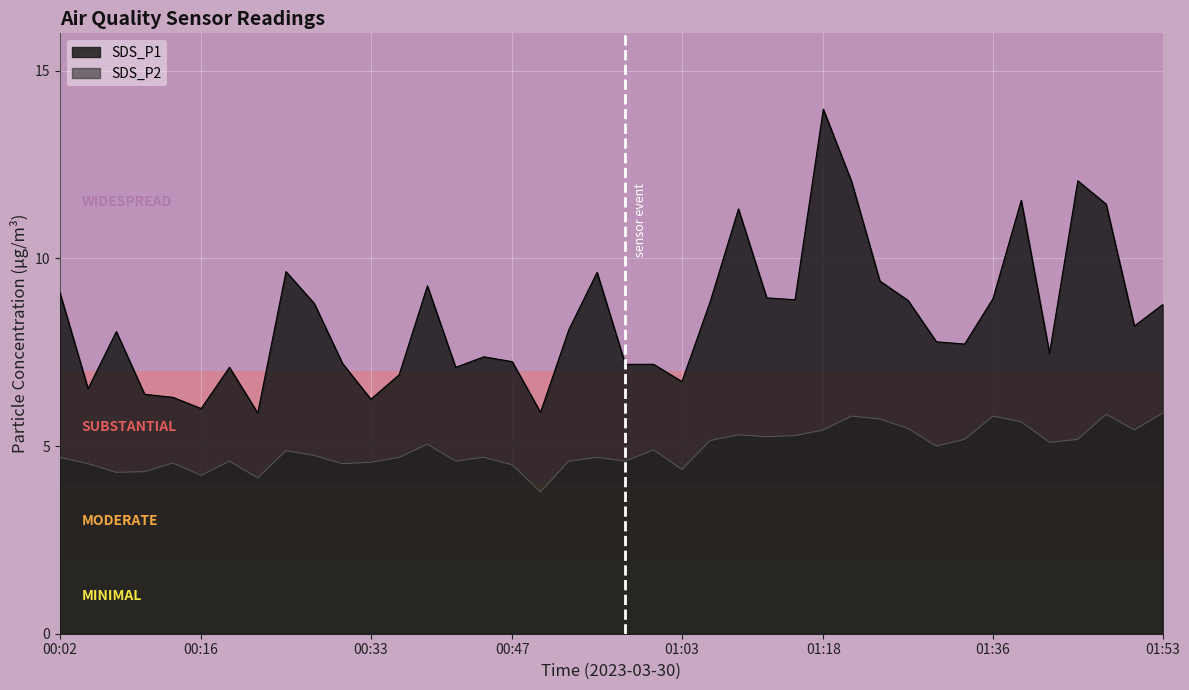

Between 00:50 and 00:52, which series saw the biggest shift?

SDS_P1